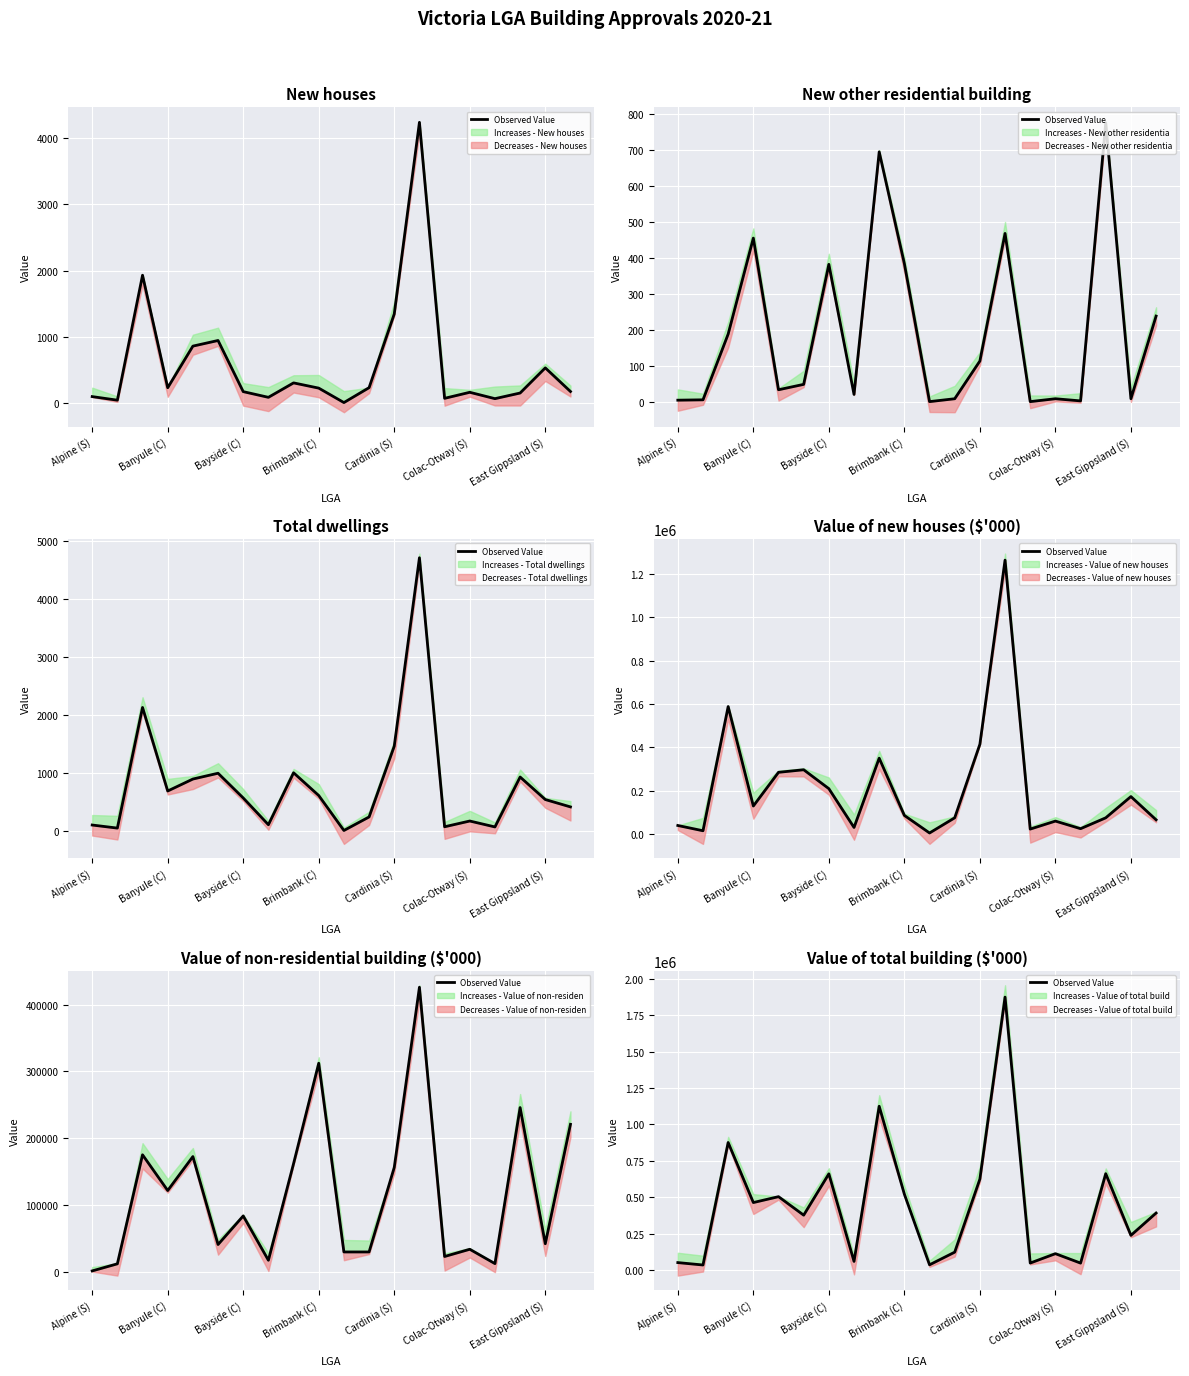

Reading left to right, transcribe all the data shown in this chart.

50468.4	33938.9	875724.6	463088.2	503507.5	376522.7	660477.2	58605.9	1124883.0	520423.8	35226.4	122241.9	624616.8	1874911.7	47284.6	111798.3	46896.3	661360.6	237688.9	390960.3